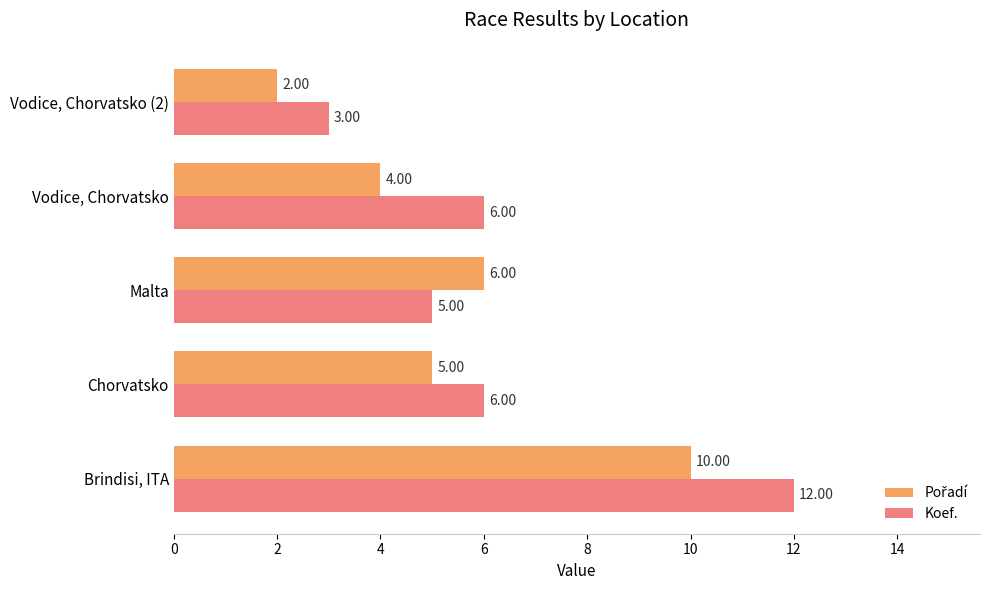

Which series has the widest spread of values?

Koef.